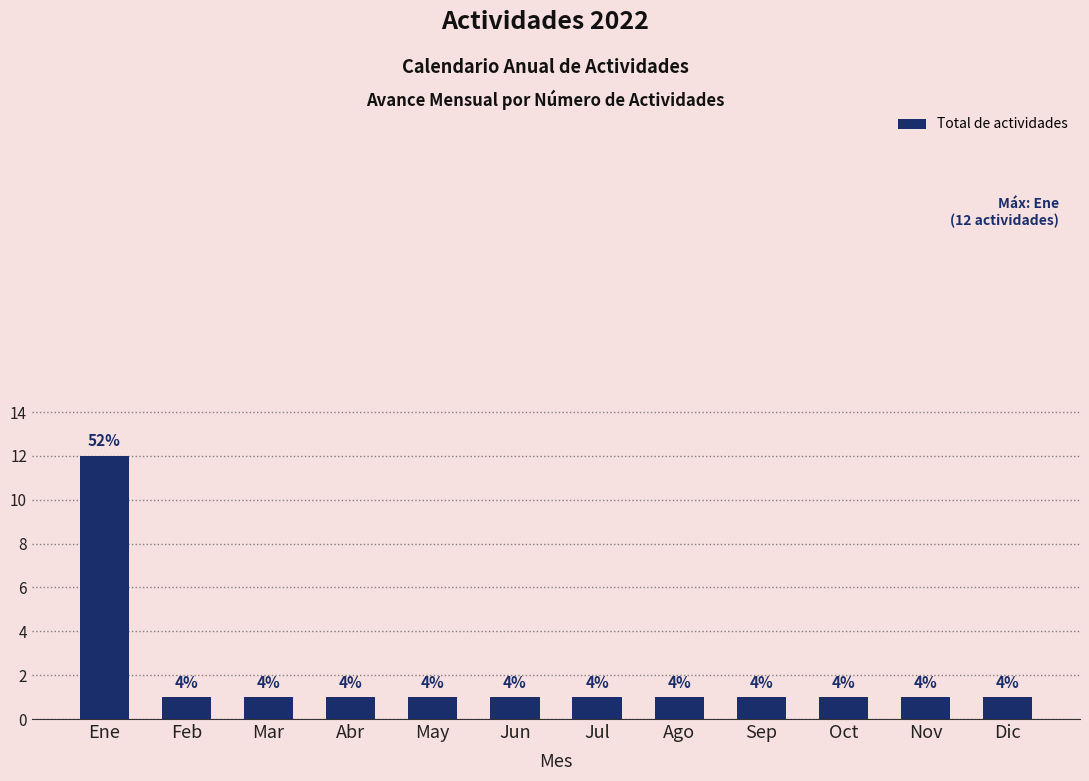

Rank the categories by value from lowest to highest.

Feb, Mar, Abr, May, Jun, Jul, Ago, Sep, Oct, Nov, Dic, Ene